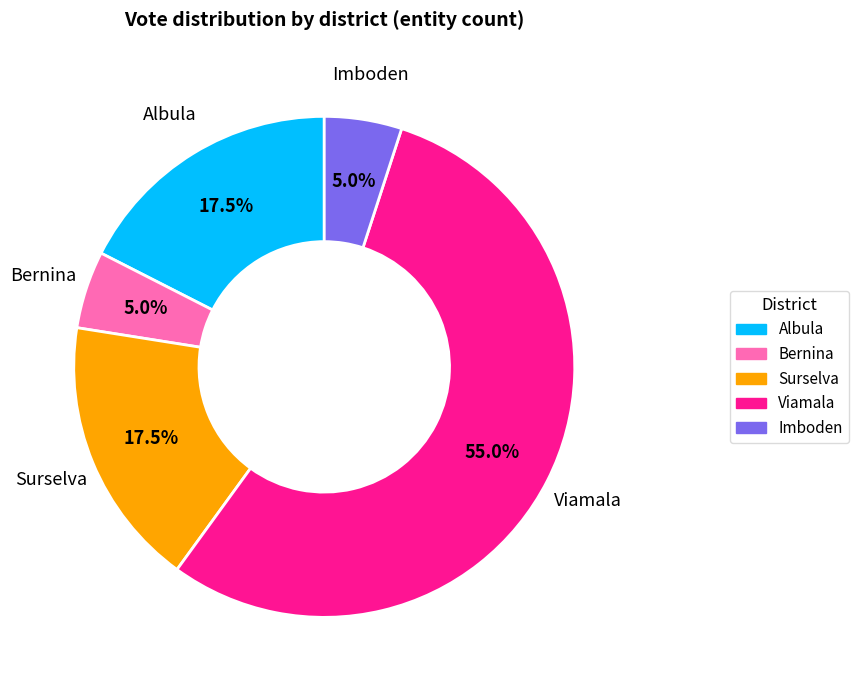

What percentage is NOT represented by Surselva?

82.5%